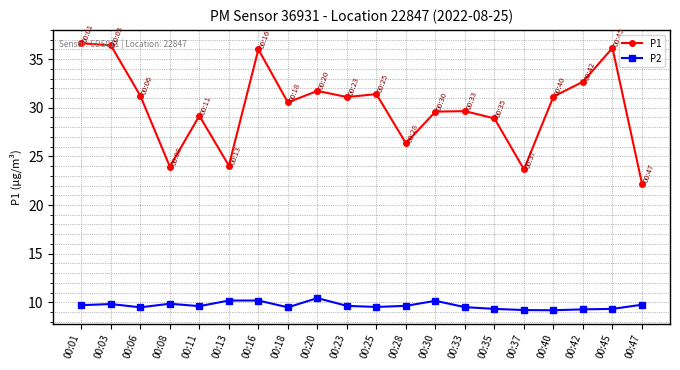

What is the minimum value shown in the chart?

9.2